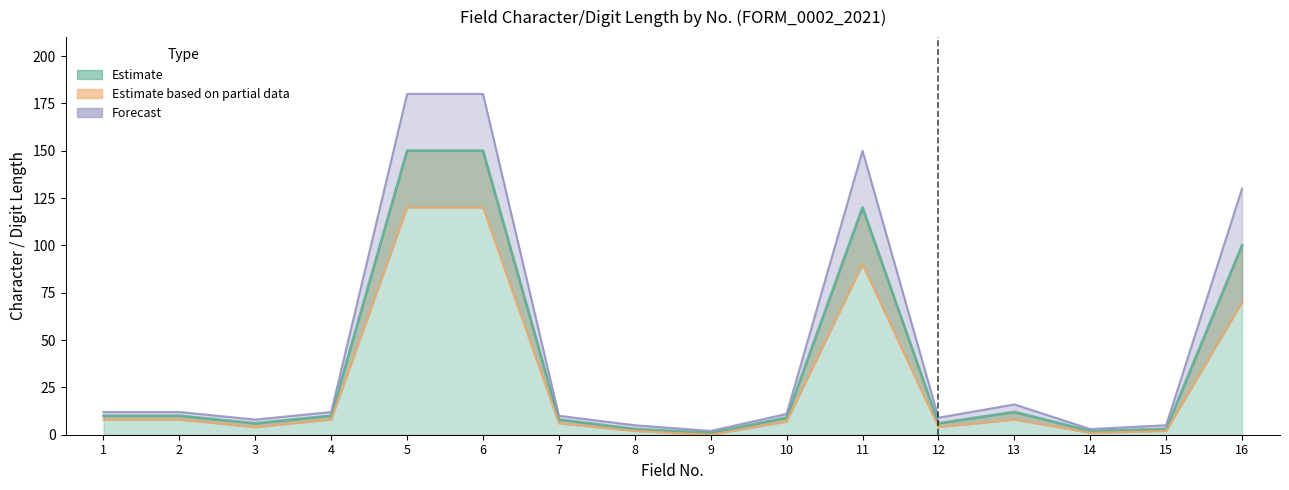

What value does the Estimate based on partial data series have at 14?

1